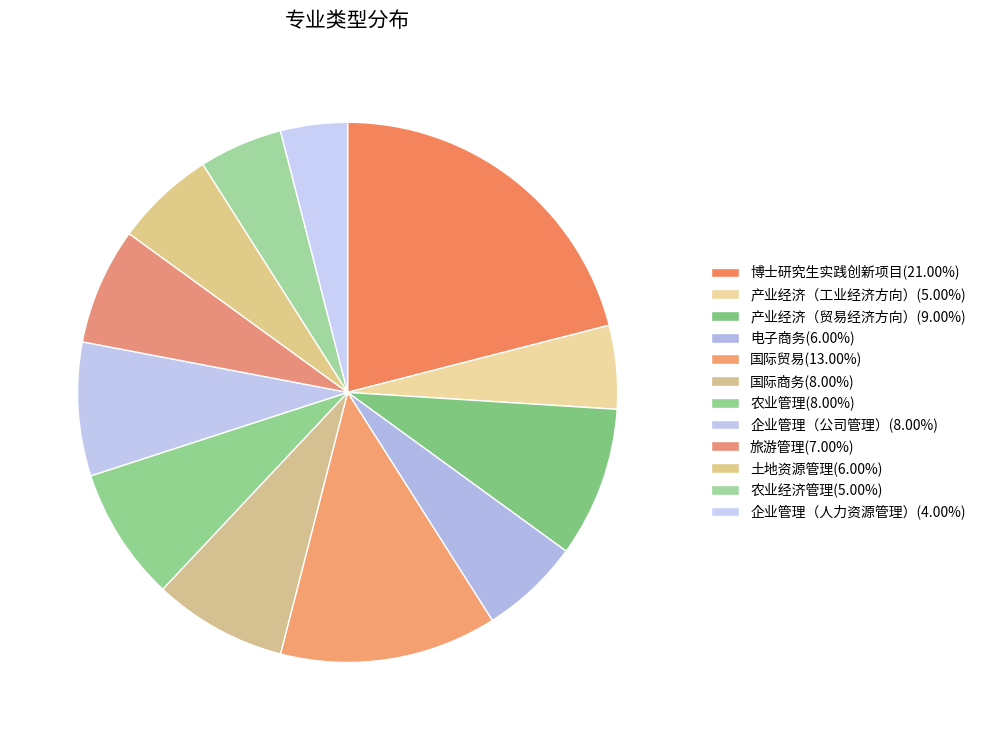

What is the change in value from 博士研究生实践创新项目 to 电子商务?

-15